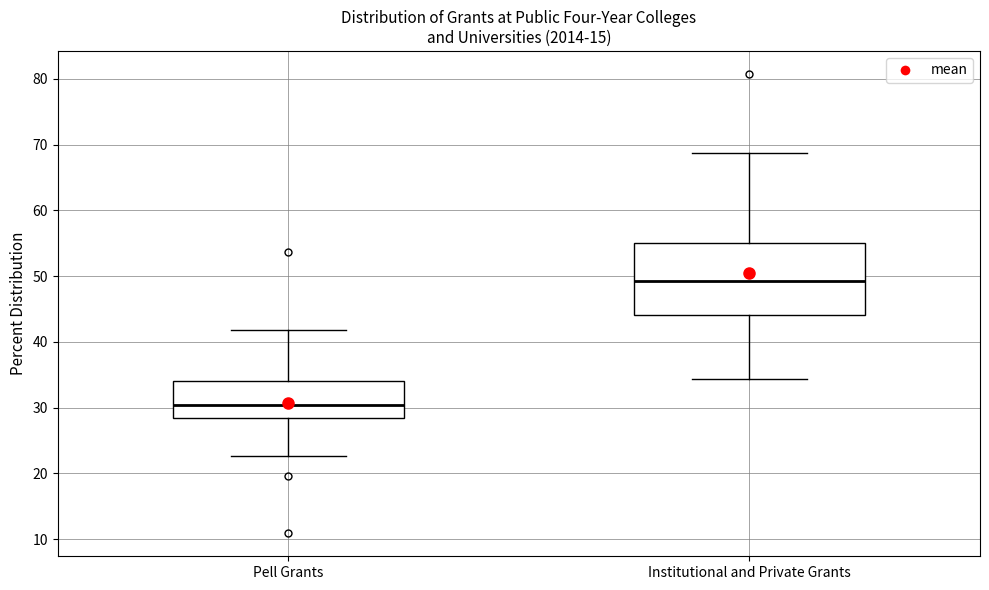

Which box's median line is the highest?

Institutional and Private Grants